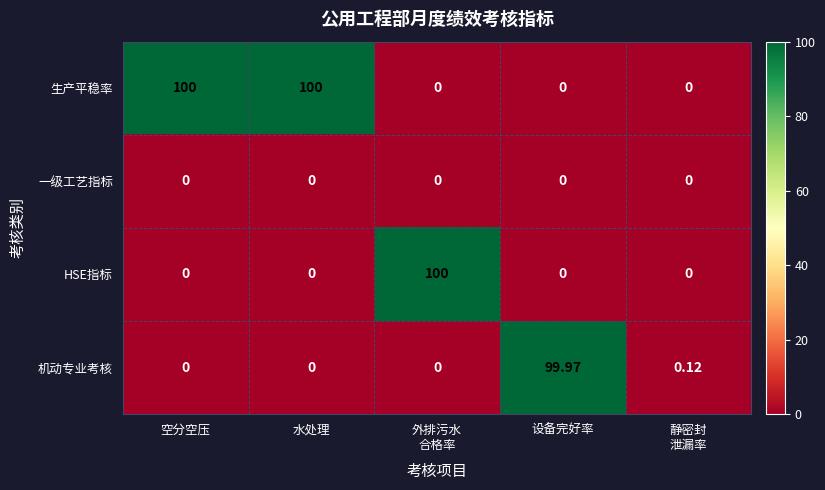

How many categories are shown in the chart?

5